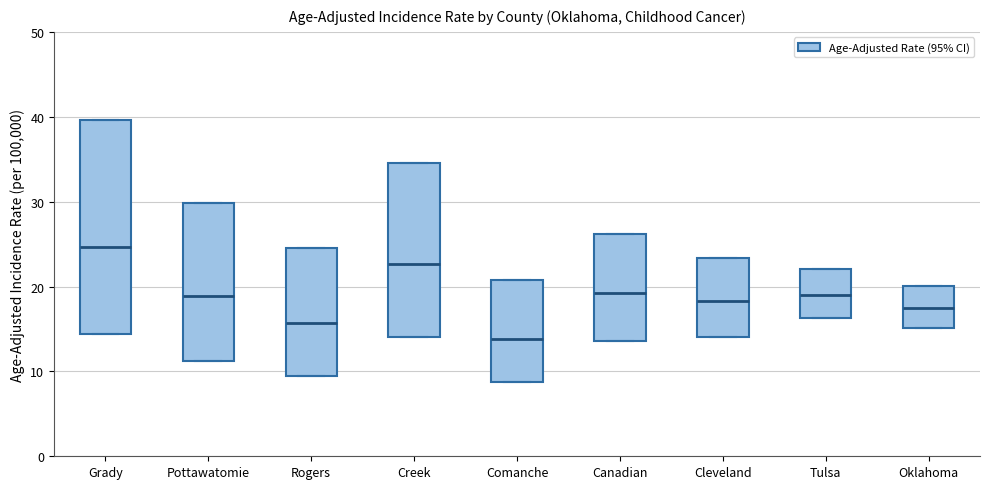

Which box has the highest median line?

Grady